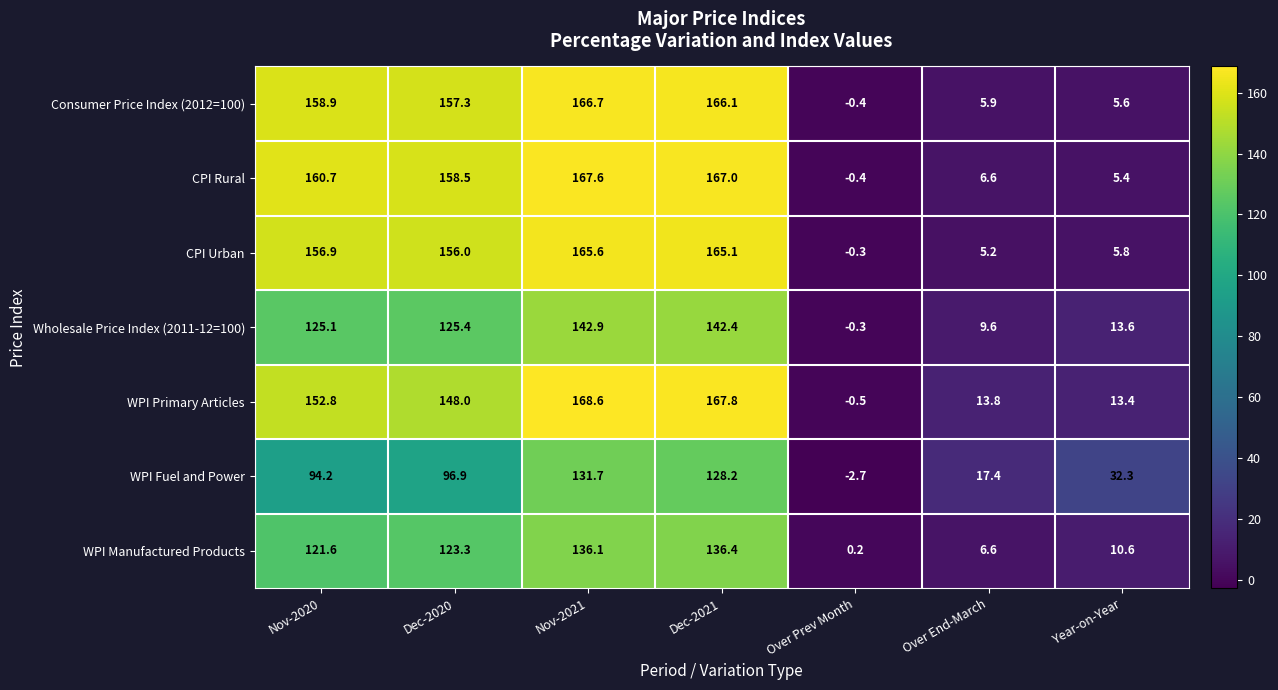

Rank the series by their maximum value, from lowest to highest.

WPI Fuel and Power, WPI Manufactured Products, Wholesale Price Index (2011-12=100), CPI Urban, Consumer Price Index (2012=100), CPI Rural, WPI Primary Articles